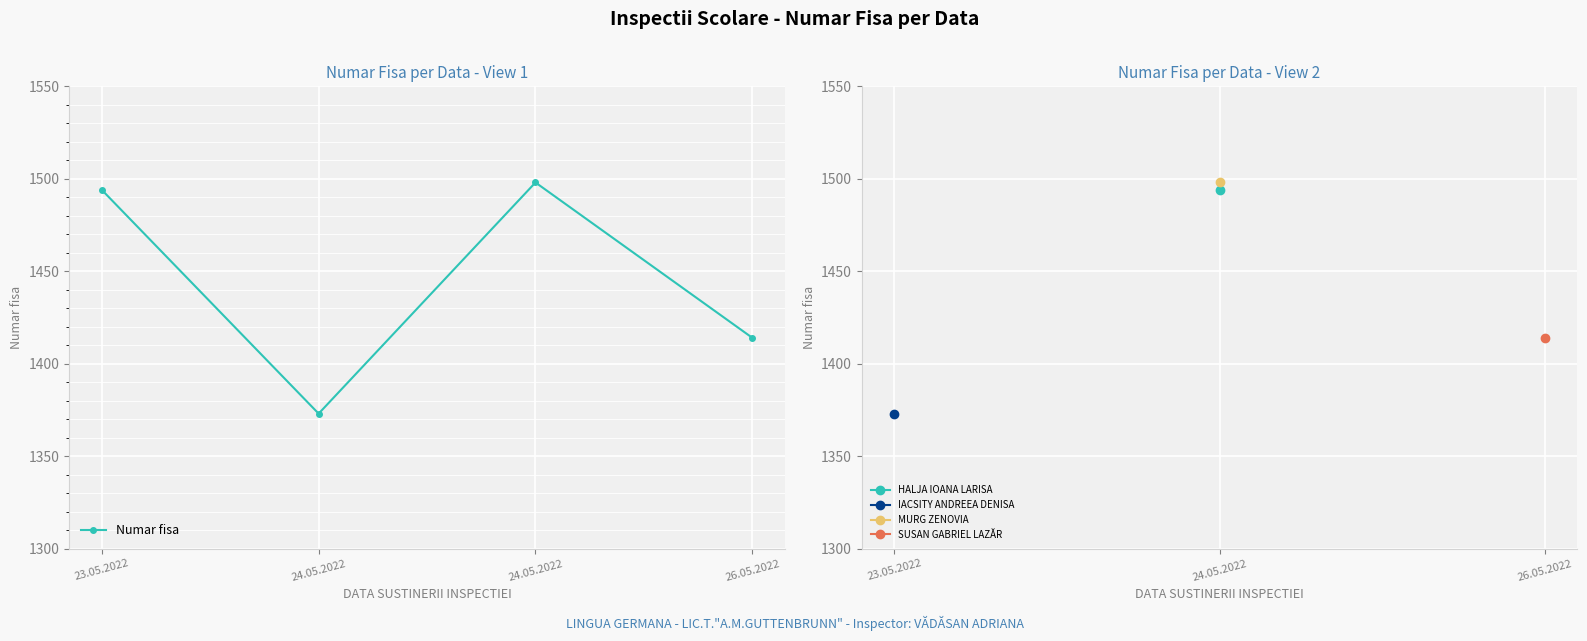

Count the number of data series in this chart.

1